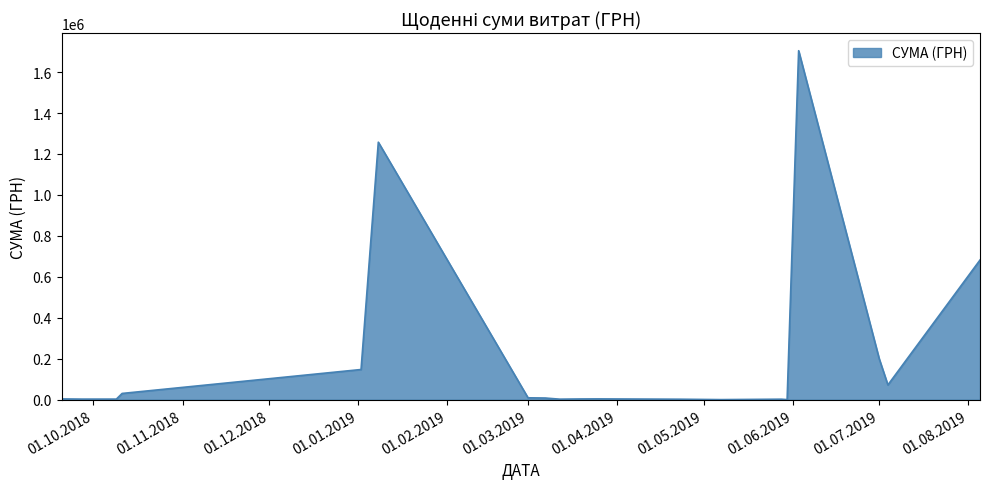

True or false: the data has more than 1 interior local peaks.

True